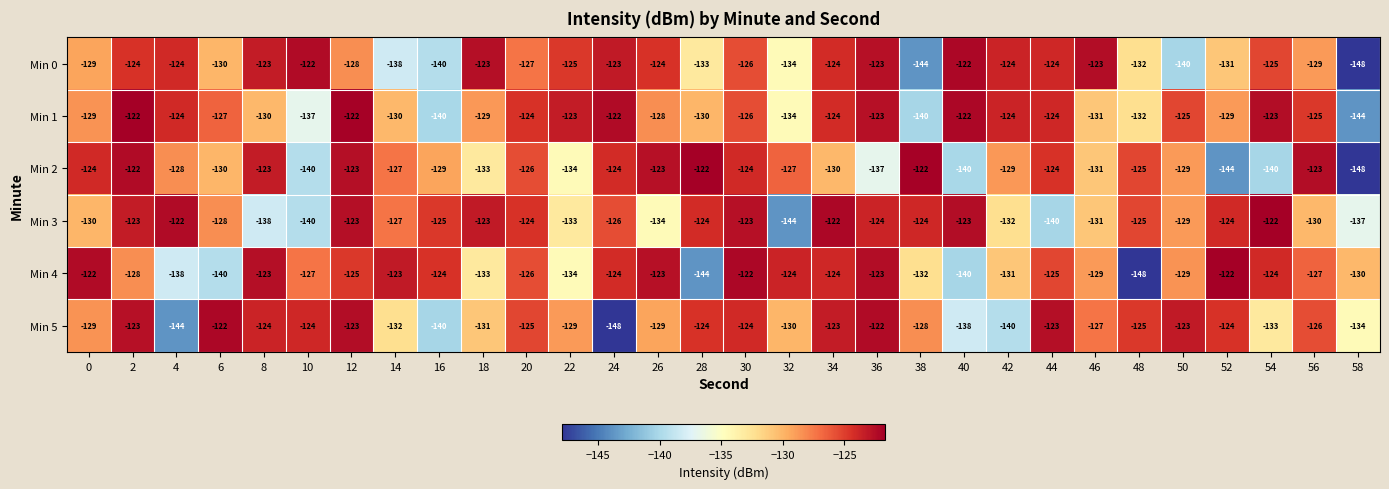

What is the highest value of the Min 2 series?

-122